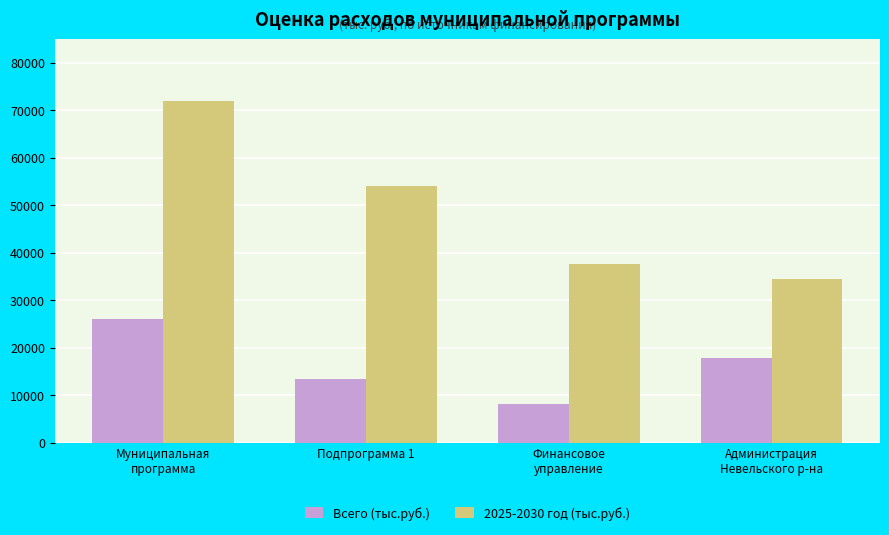

Is the value of Всего (тыс.руб.) at Муниципальная
программа greater than the value of 2025-2030 год (тыс.руб.) at Администрация
Невельского р-на?

No